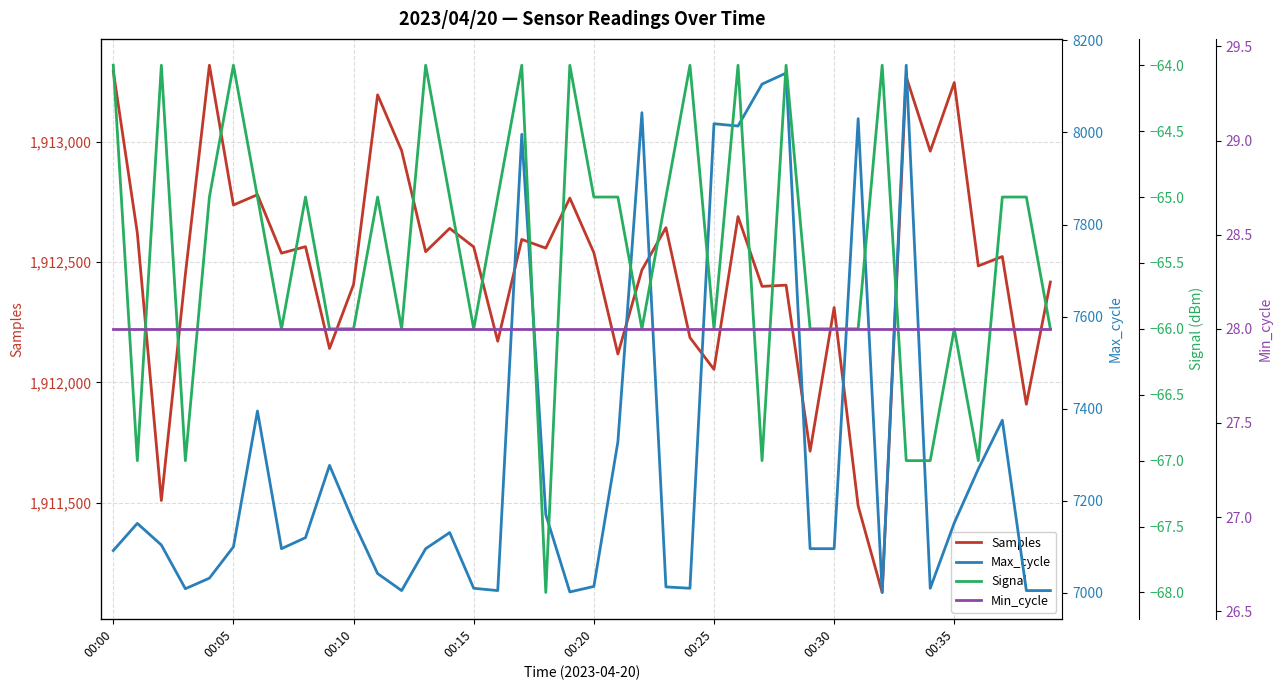

Which has a higher value, 00:25 or 16?

00:25